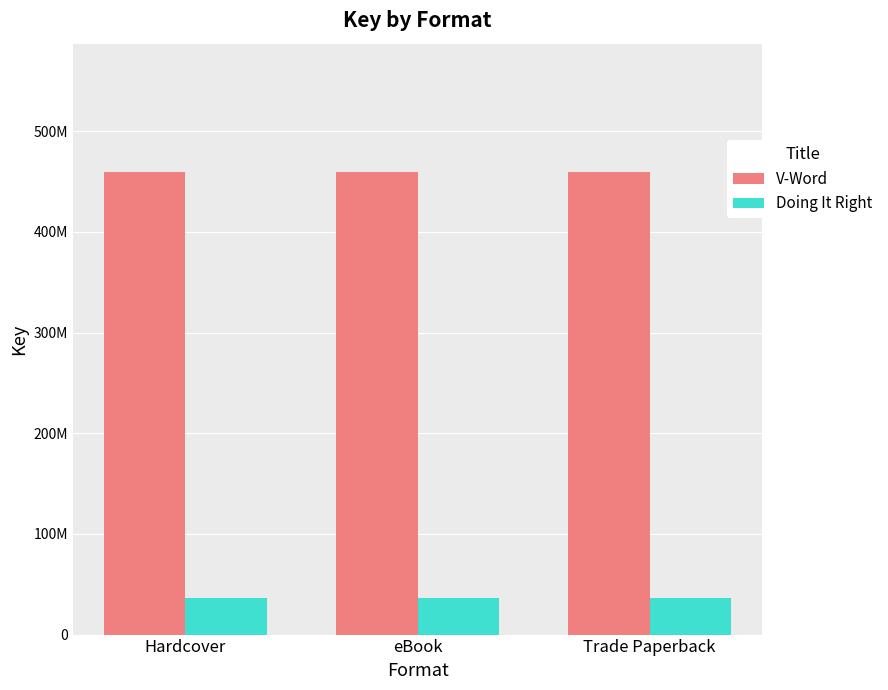

What is the total value across all series at Trade Paperback?

496436241